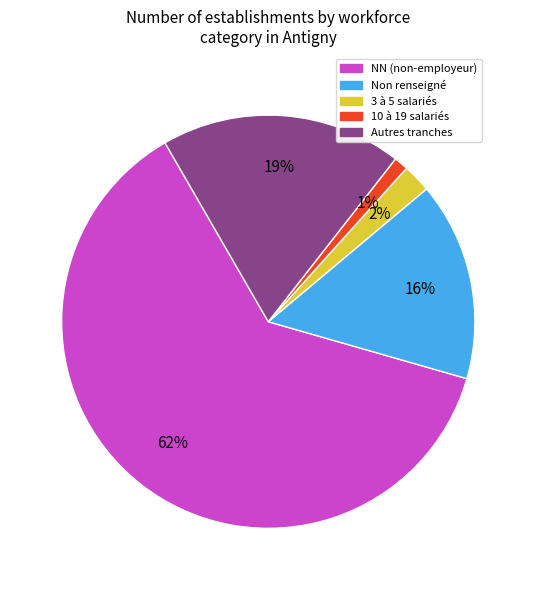

Is there any slice that represents more than half of the pie?

Yes